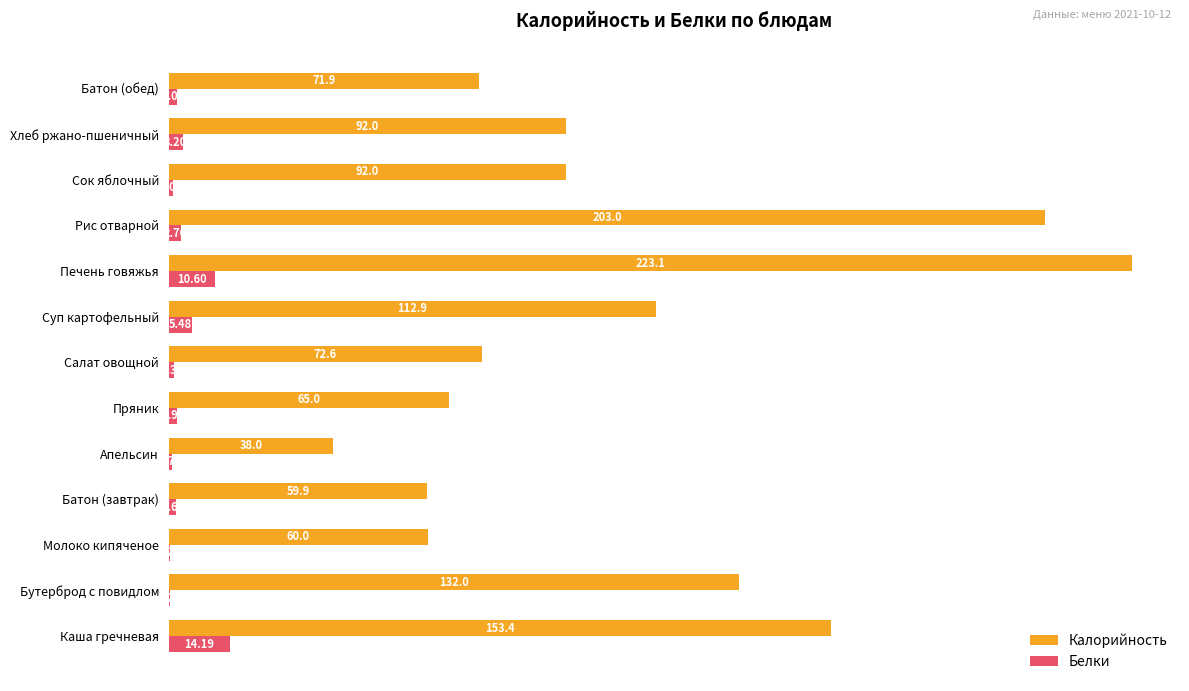

What are all the series names shown in the legend?

Калорийность, Белки